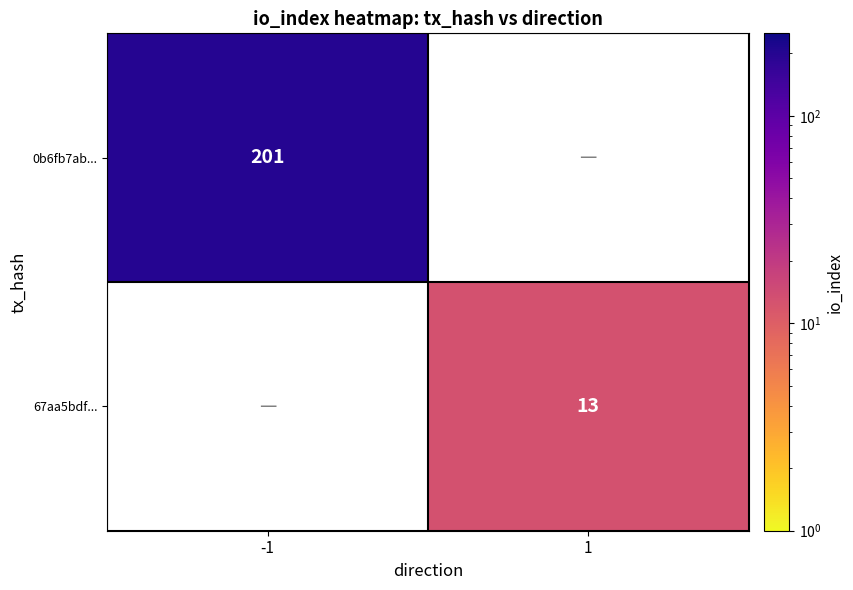

Is it true that 0b6fb7ab... equals 118 at -1?

False